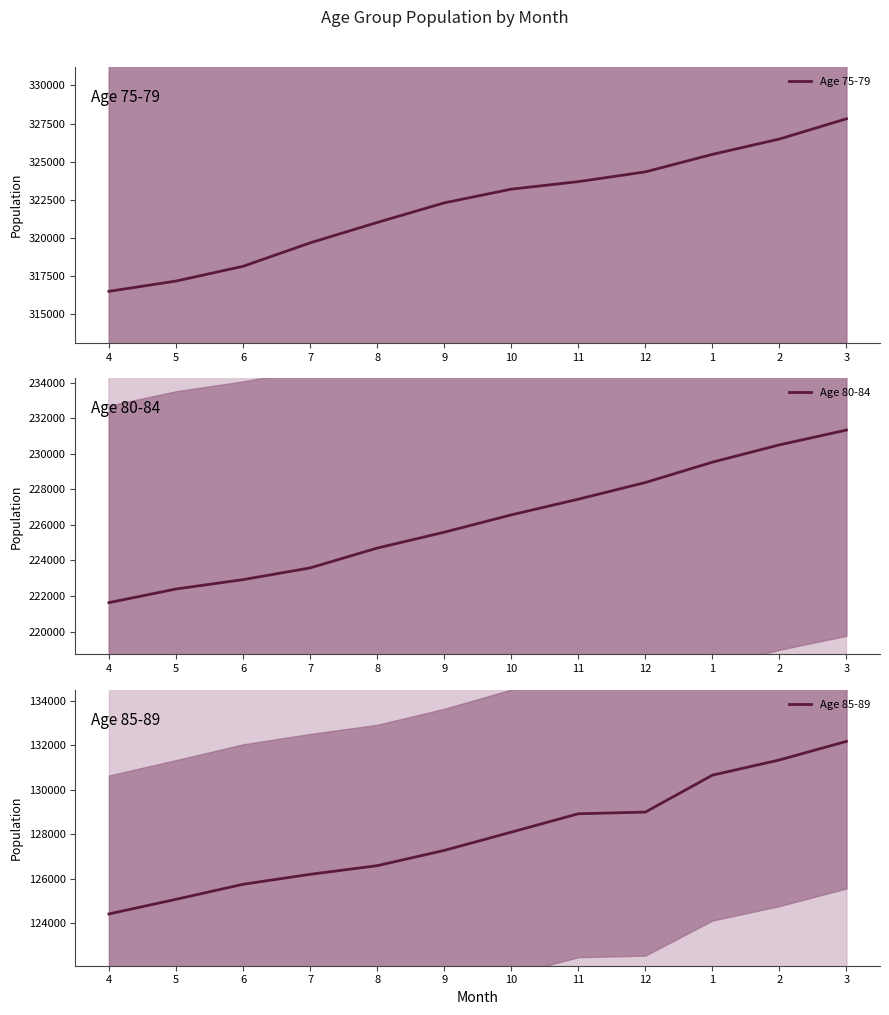

True or false: Age 75-79 and Age 80-84 intersect in this chart.

False